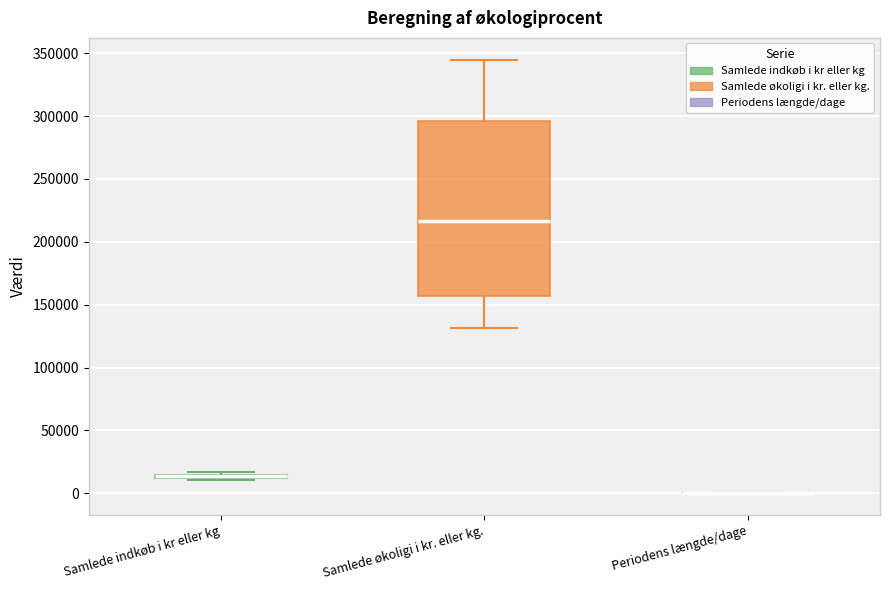

Comparing the boxes themselves (not the whiskers), which one is the tallest?

Samlede økoligi i kr. eller kg.